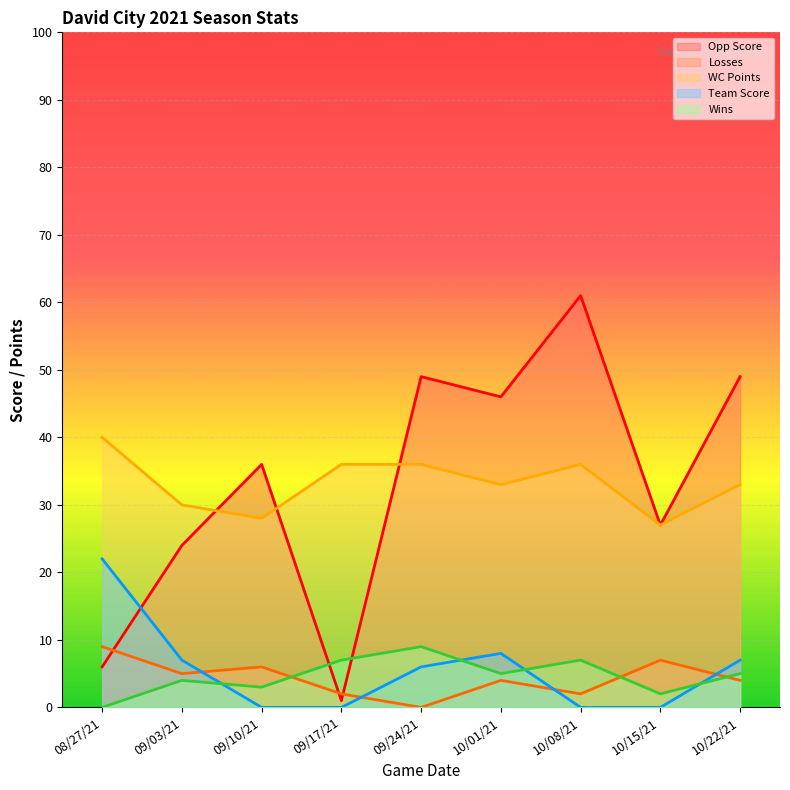

What are all the series names shown in the legend?

Opp Score, Losses, WC Points, Team Score, Wins